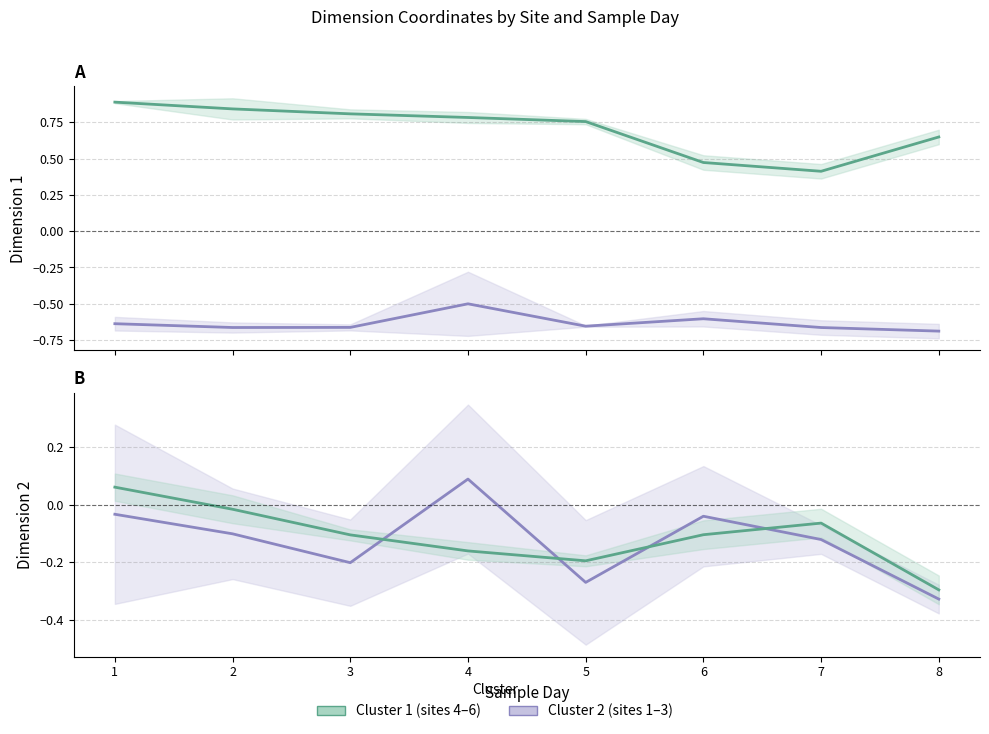

What are all the series names shown in the legend?

Cluster 2 (sites 1–3), Cluster 1 (sites 4–6)